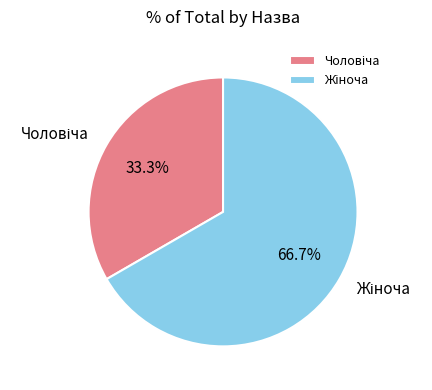

Is there any slice that represents more than half of the pie?

Yes